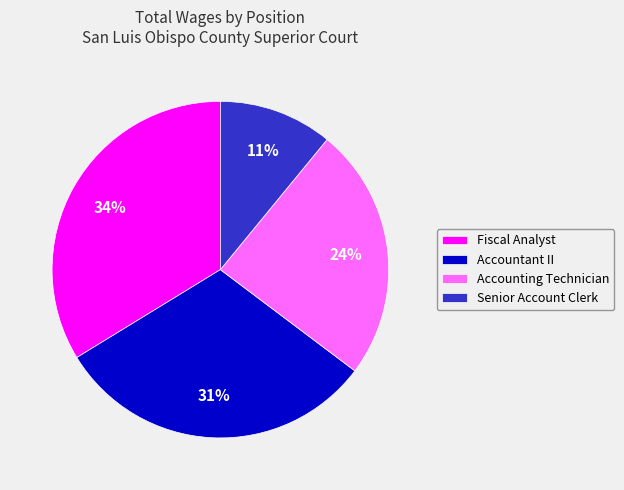

Is there any slice that represents more than half of the pie?

No